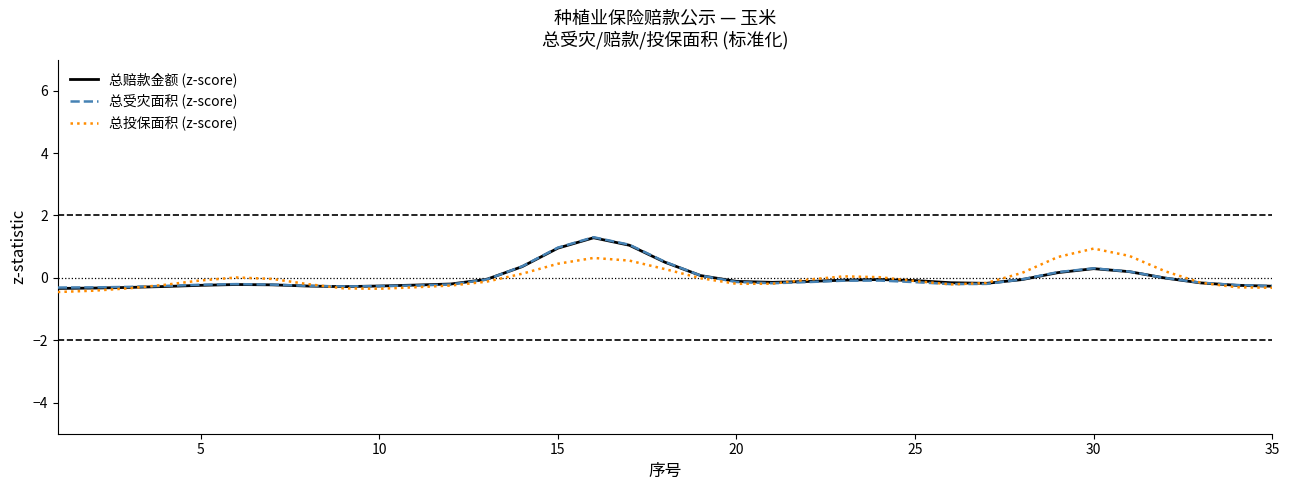

Is it true that 总投保面积 (z-score) equals -0.1 at 32?

False